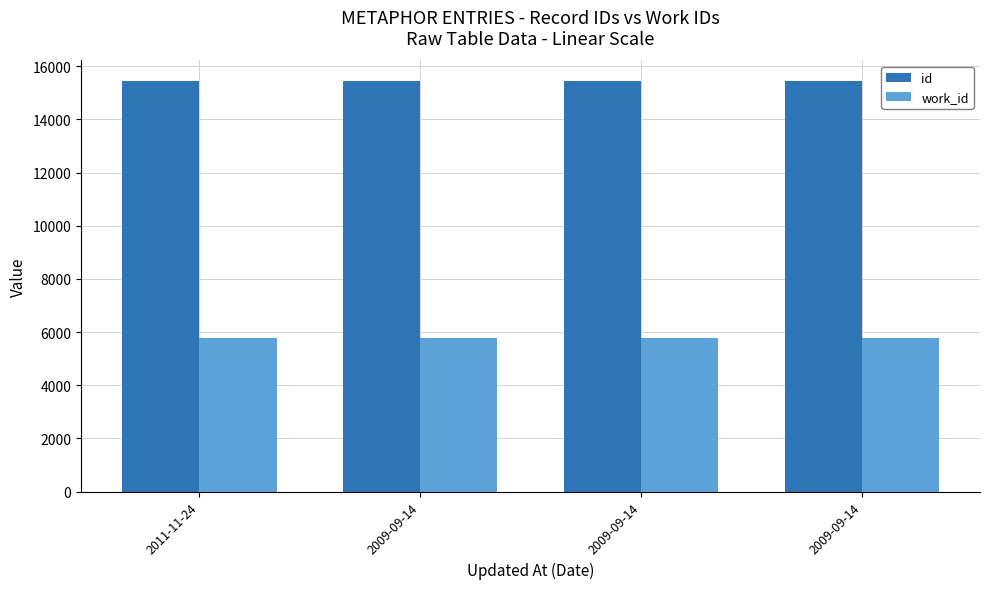

What are all the series names shown in the legend?

id, work_id